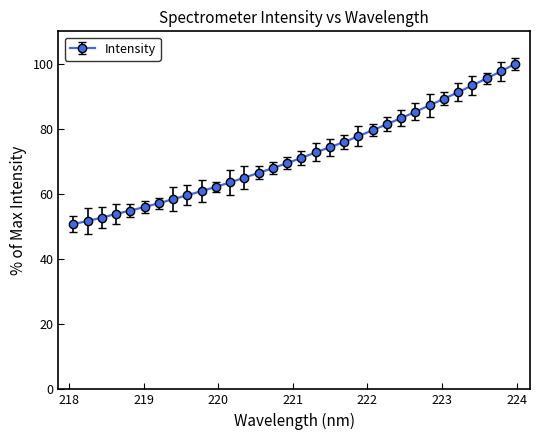

How many lines are shown in the chart?

1